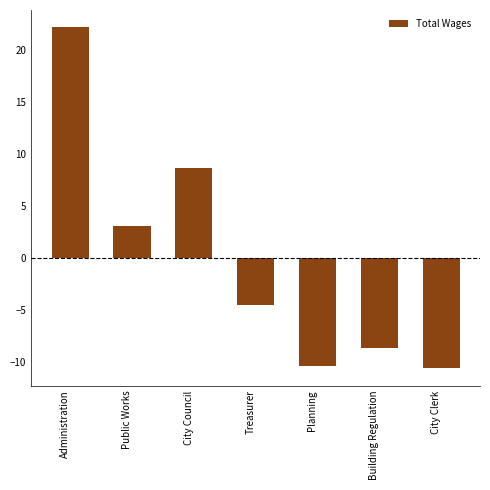

The chart shows a value of 3.1 at Public Works. True or false?

True